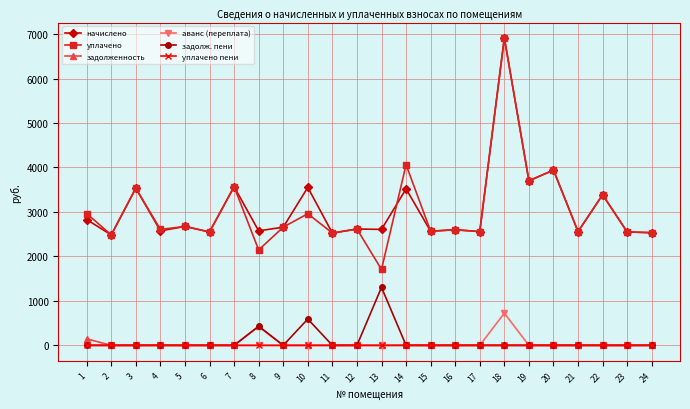

Which series has the largest range (max minus min)?

уплачено